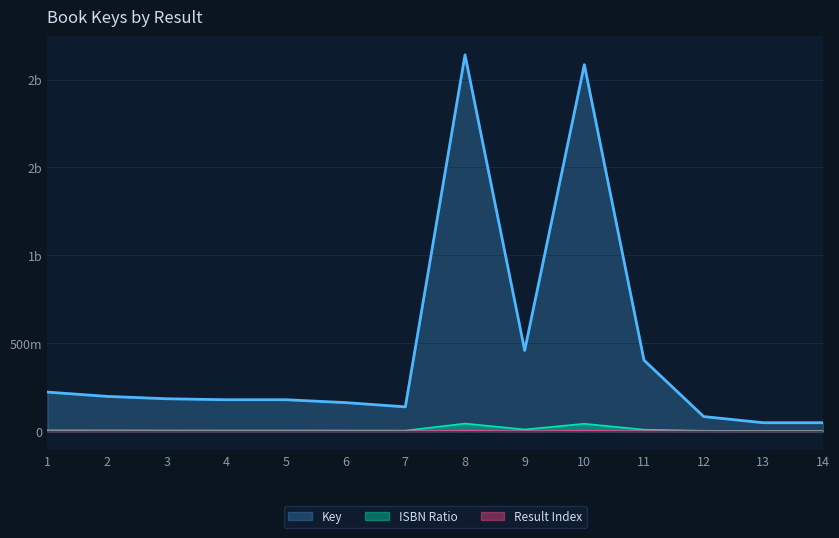

At which label is the value closest to 1094075202?

9